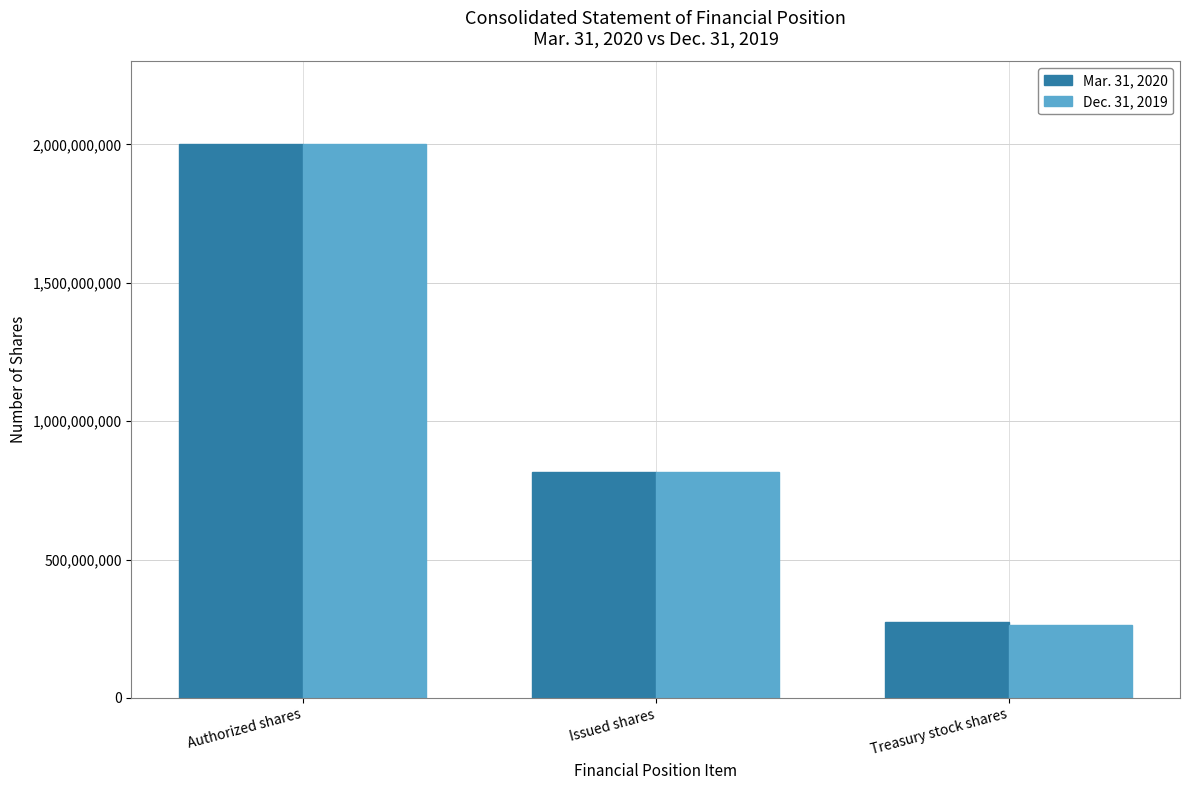

What is the smallest value displayed?

264812014